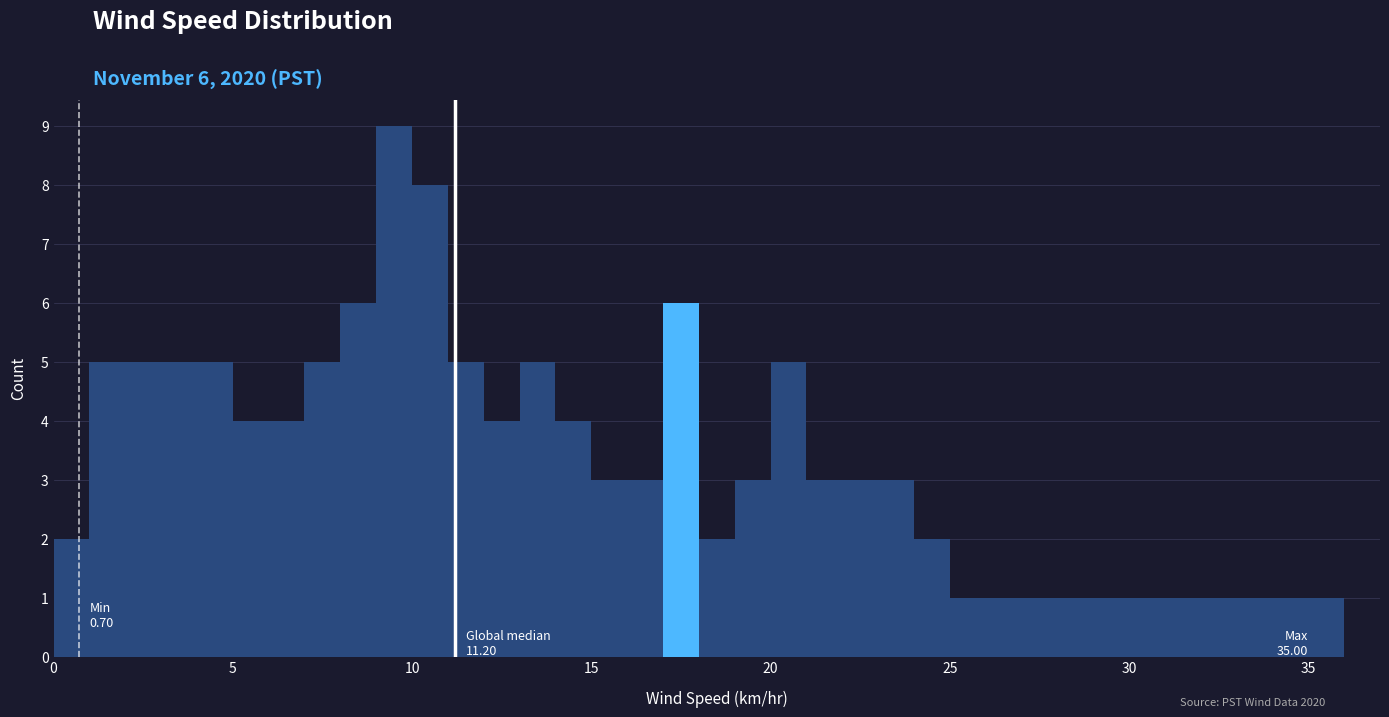

Around what value on the x-axis is the tallest bar? Give the approximate position of its centre, as read against the axis.

9.5